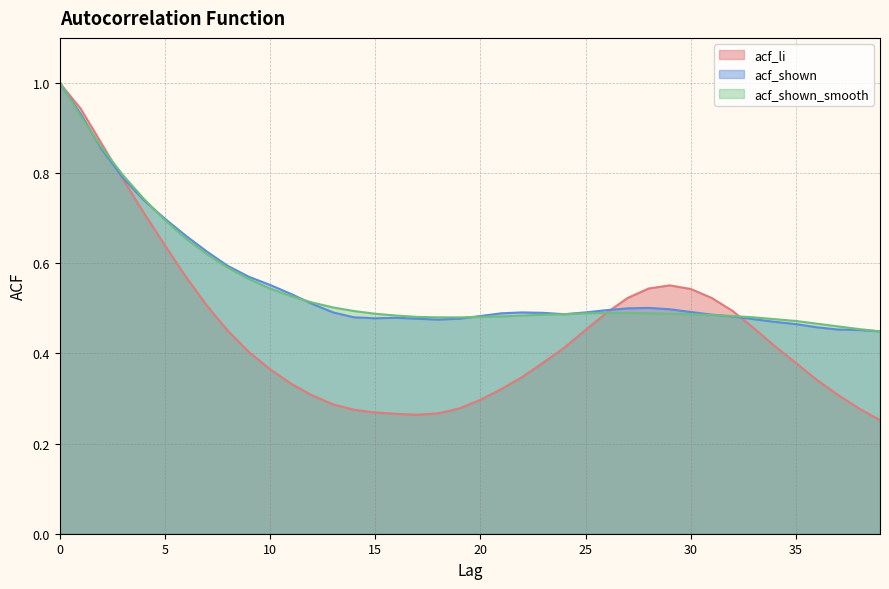

True or false: acf_li has a value of 0.5 at 31.

True